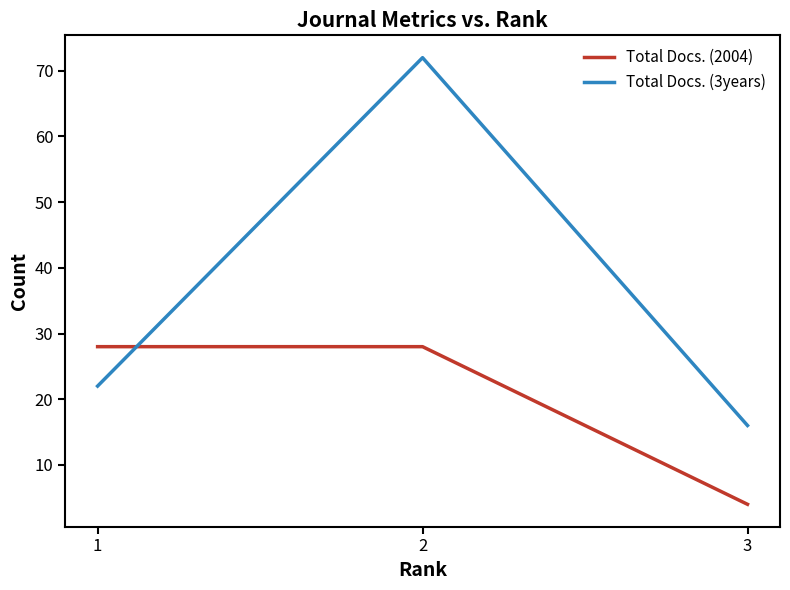

What is the total value across all series at 2?

100